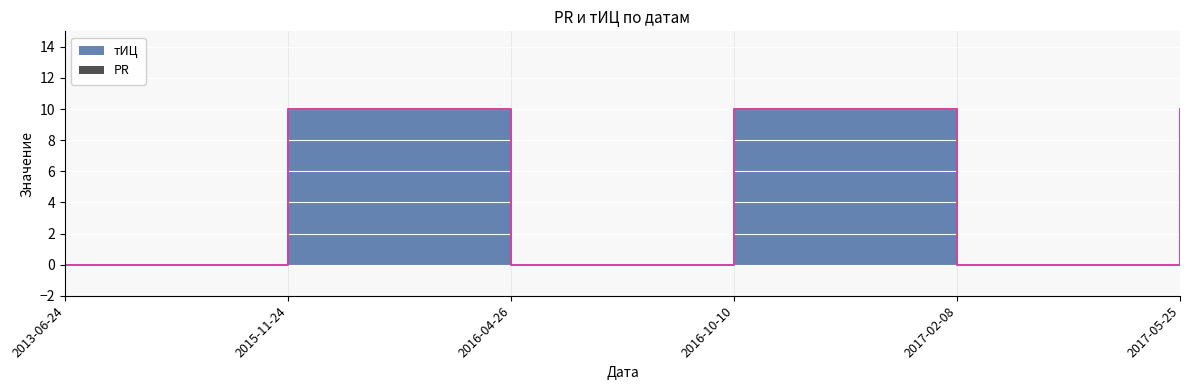

What is the change in value from 2013-06-24 to 2016-10-10?

+10